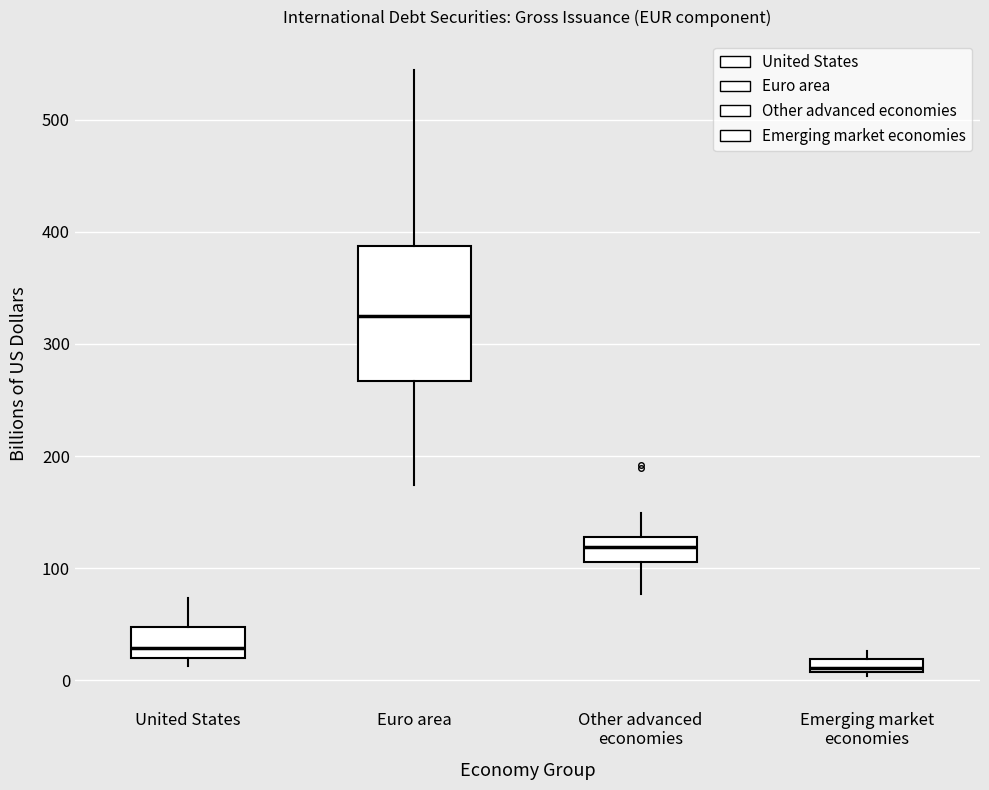

Which box is the tallest, from its lower edge to its upper edge?

Euro area